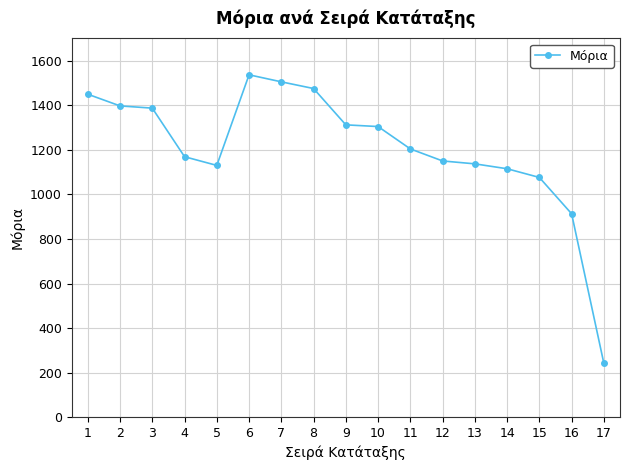

How many lines are shown in the chart?

1